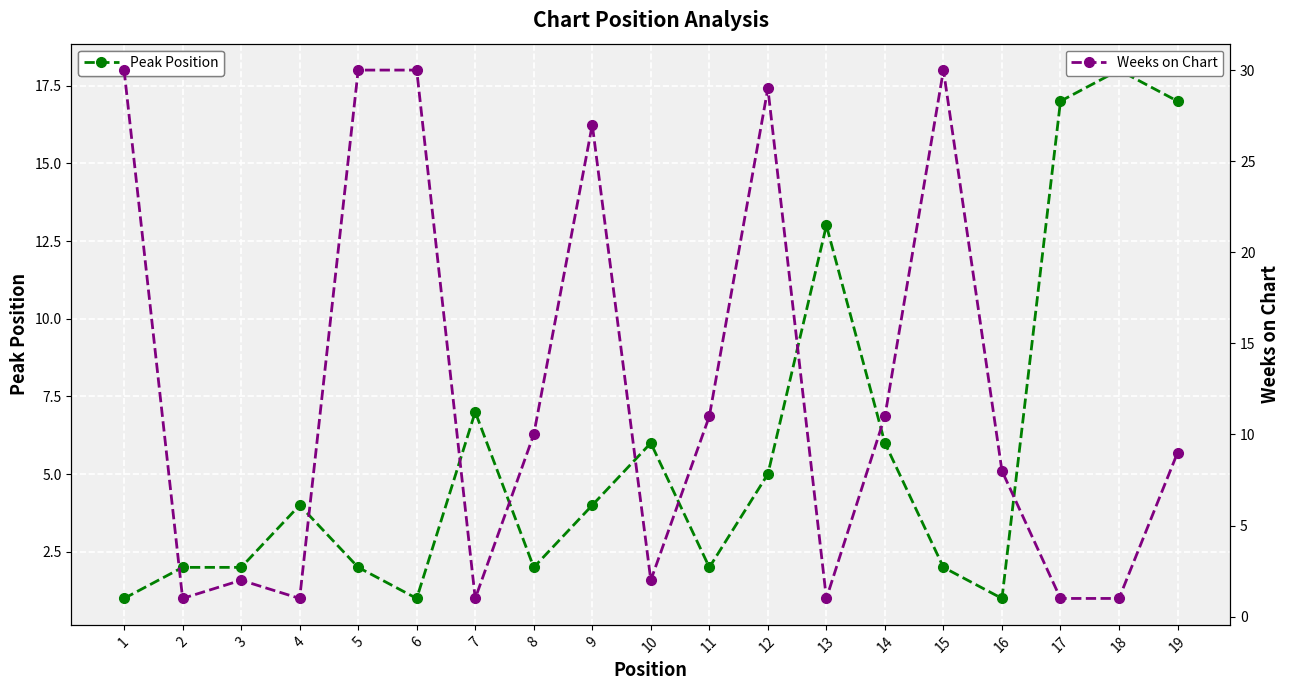

Reading left to right, extract all data points from this chart.

Peak Position: 1	2	2	4	2	1	7	2	4	6	2	5	13	6	2	1	17	18	17
Weeks on Chart: 30	1	2	1	30	30	1	10	27	2	11	29	1	11	30	8	1	1	9